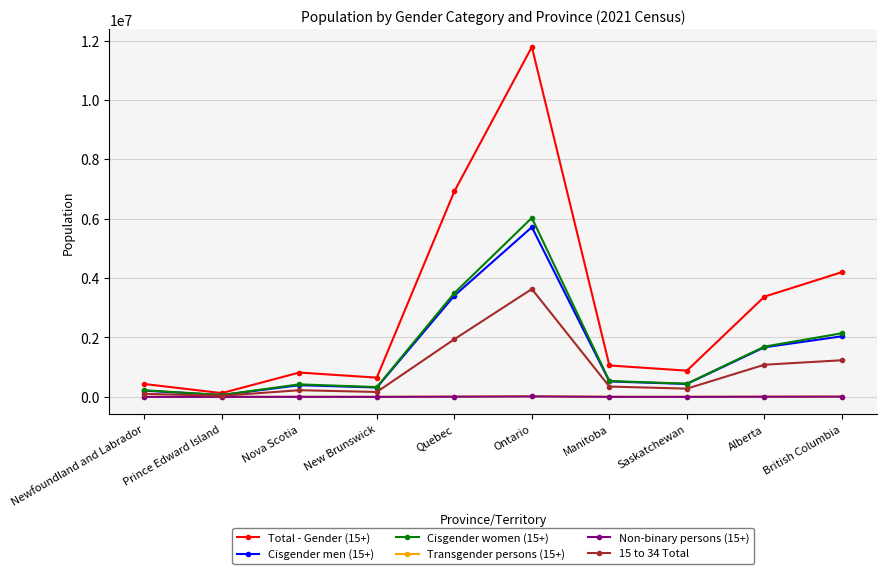

What is the label of the 7th point from the right?

New Brunswick